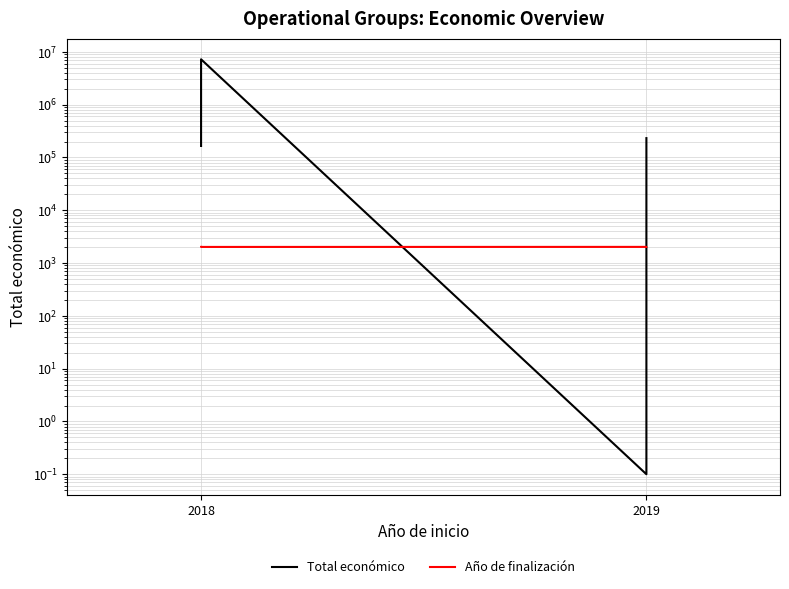

Is the value of Total económico at 2019 greater than the value of Año de finalización at 2019?

No